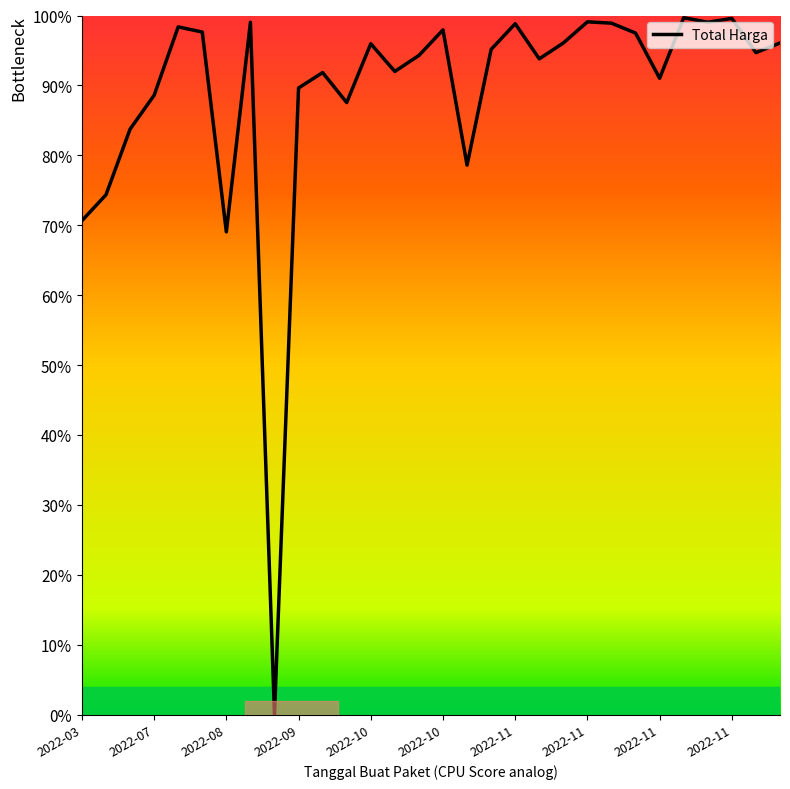

How many data points are less than 95?

15